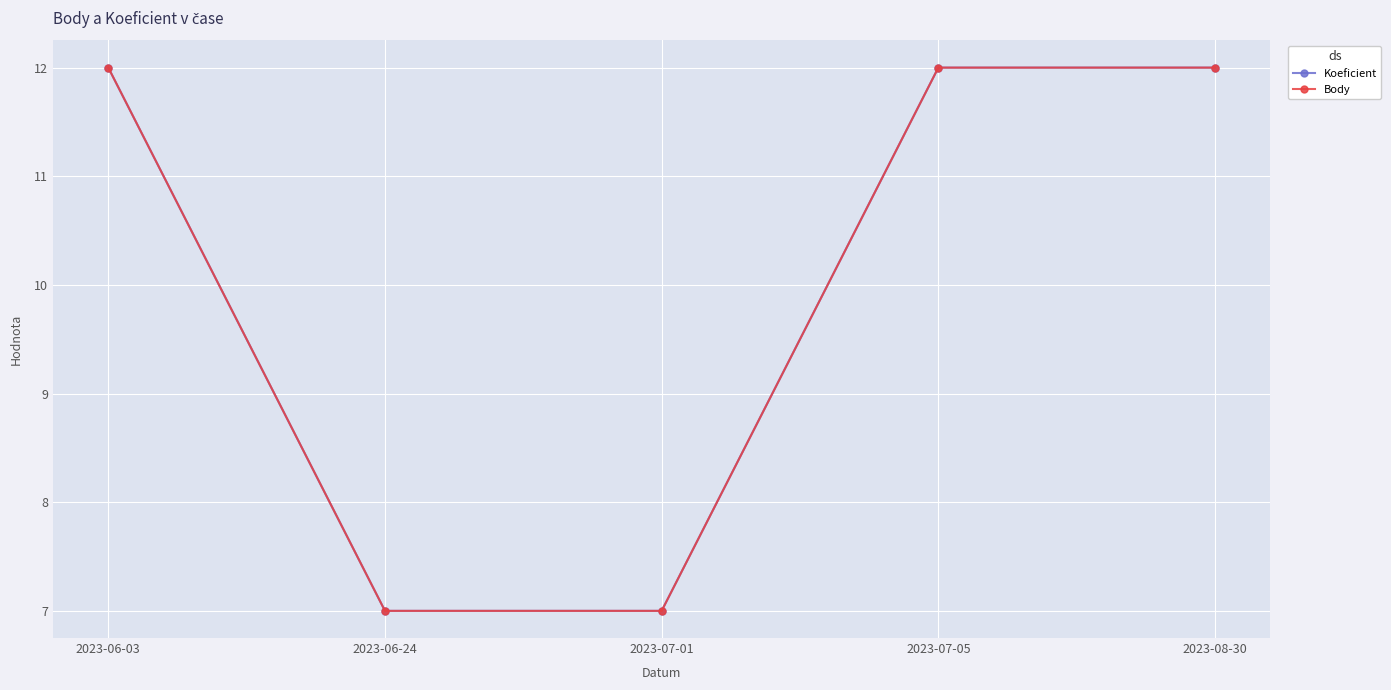

Reading left to right, transcribe all the data shown in this chart.

Koeficient: 12	7	7	12	12
Body: 12	7	7	12	12